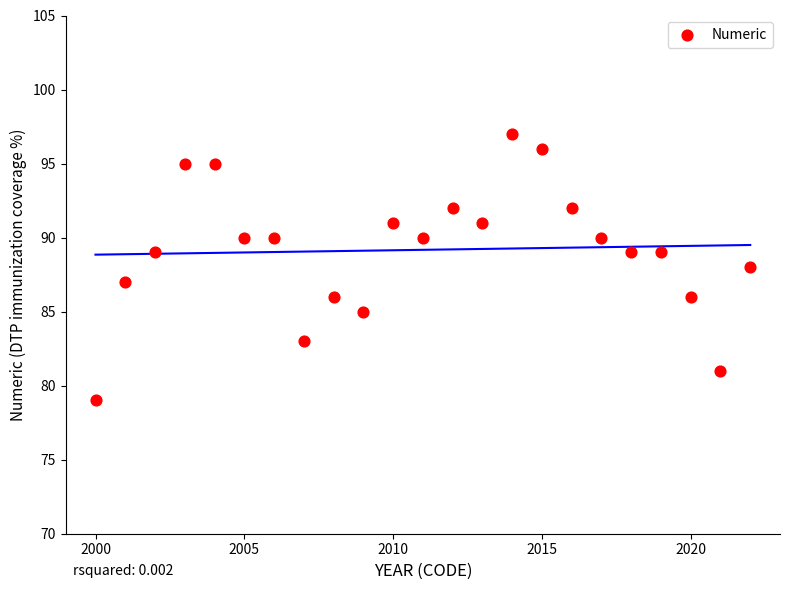

What is the range of Y values (max minus min)?

18